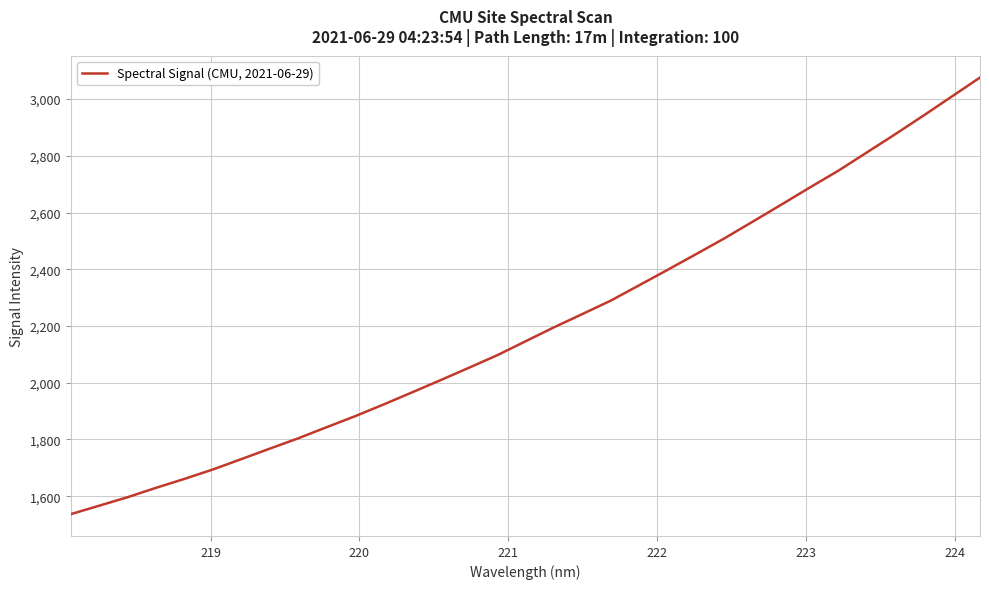

What is the greatest value displayed?

3076.0